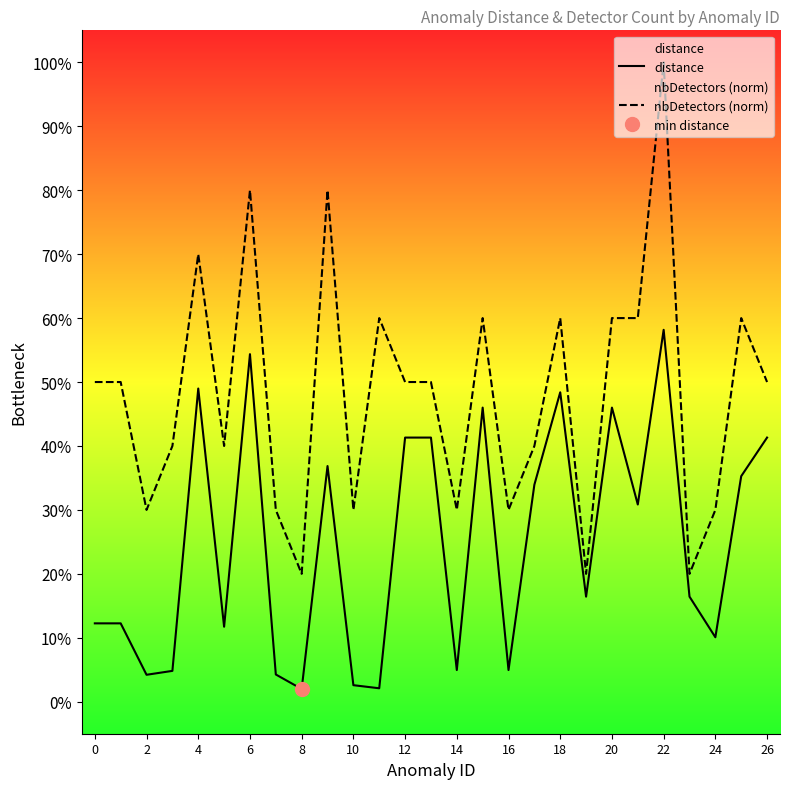

True or false: nbDetectors (norm) has a value of 1.6 at 22.

False